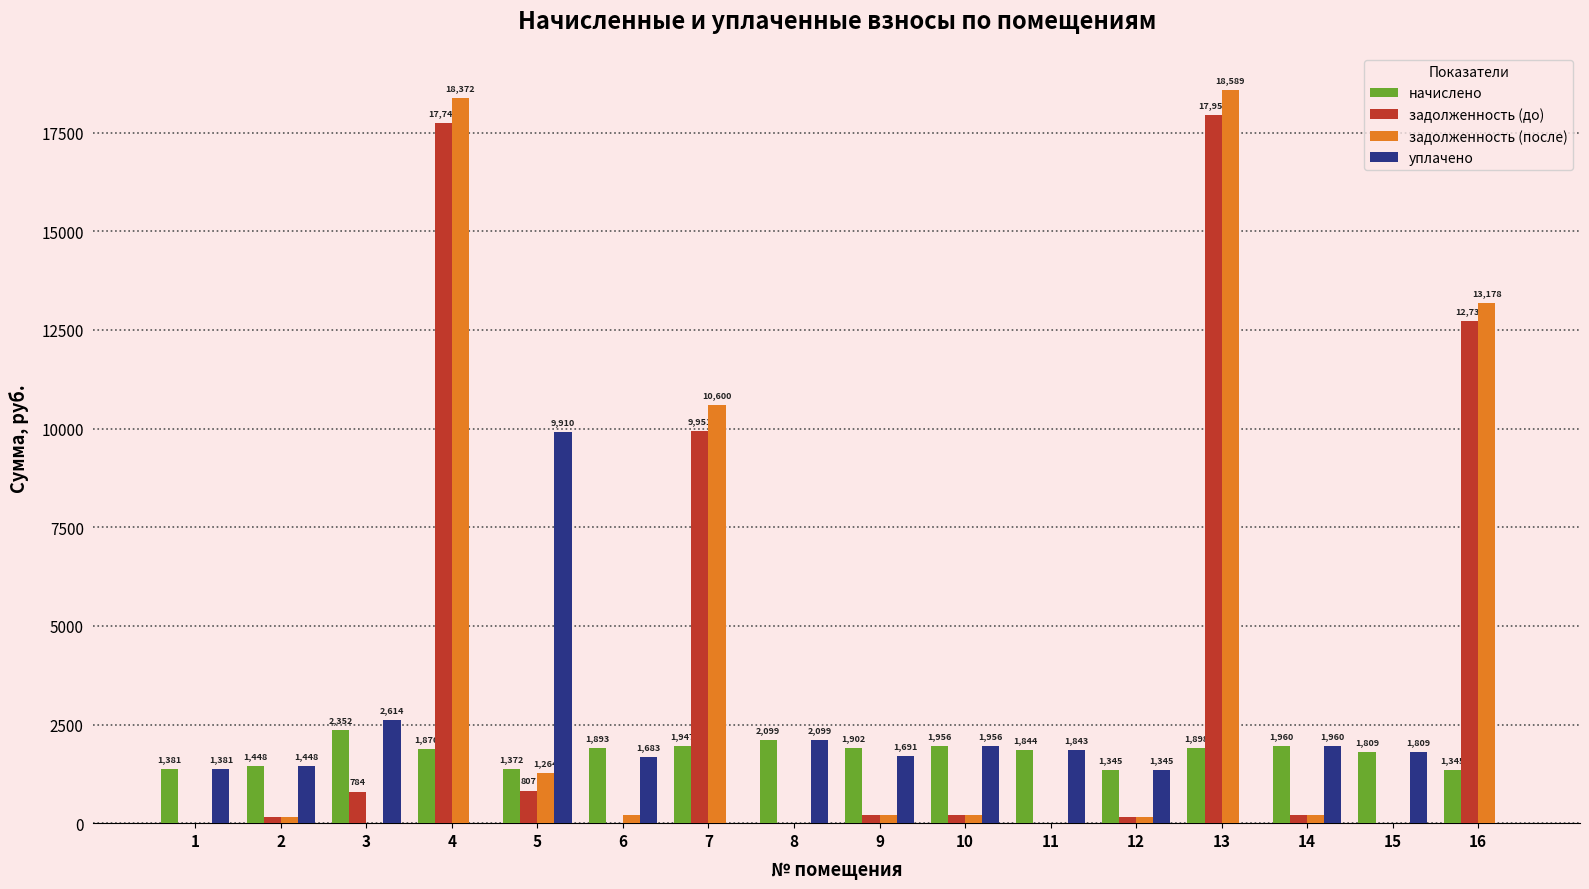

Is it true that задолженность (после) equals 0.0 at 15?

True